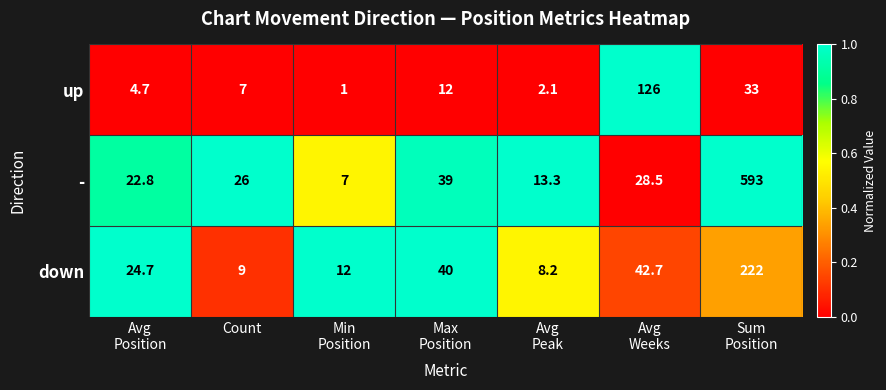

True or false: - has a value of 26.0 at Count.

True